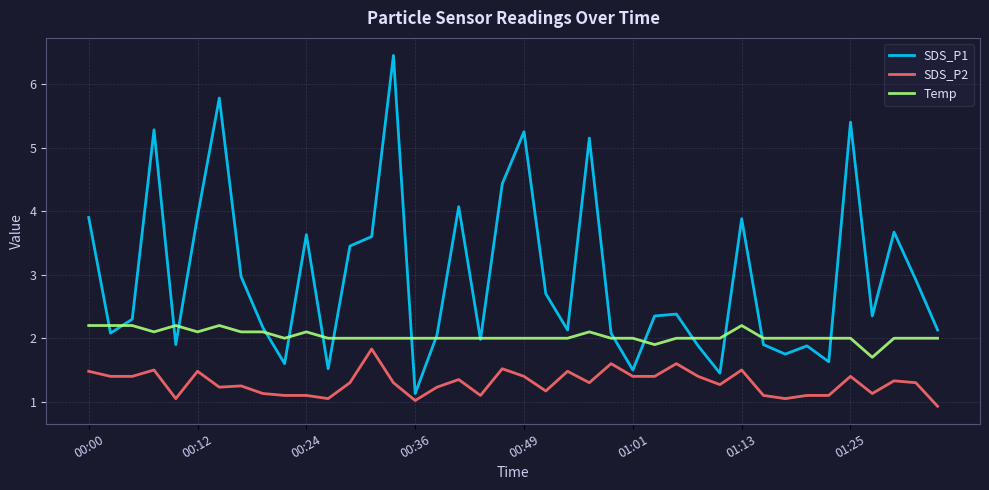

True or false: SDS_P2 and Temp cross at least once.

False